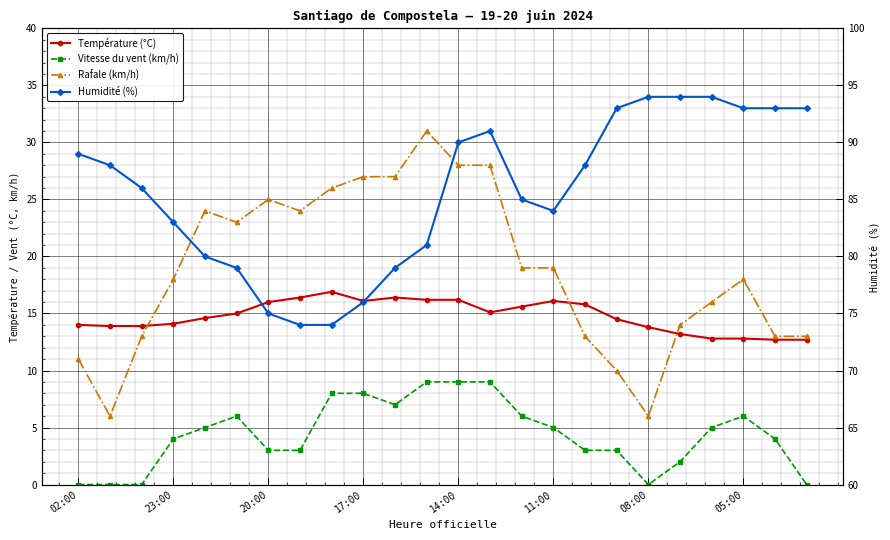

Is it true that Humidité (%) equals 46.6 at 05:00?

False